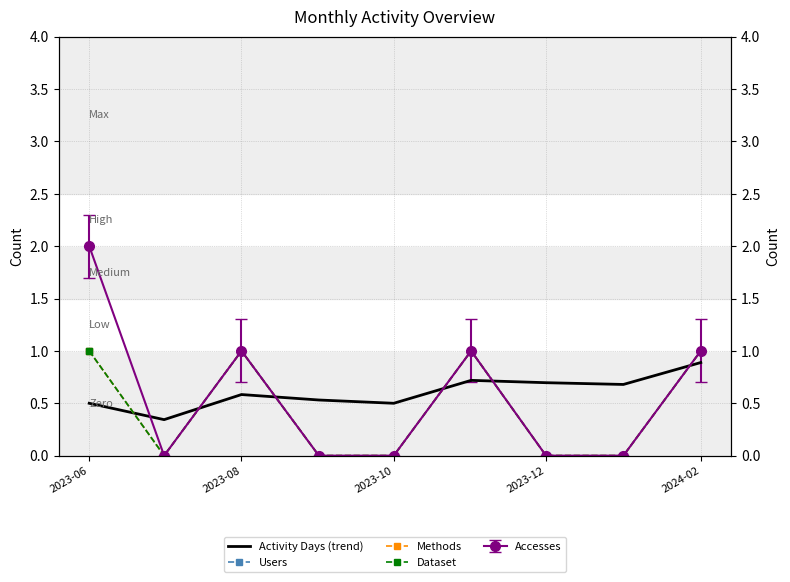

At which category does the chart reach its peak across all series?

2023-06